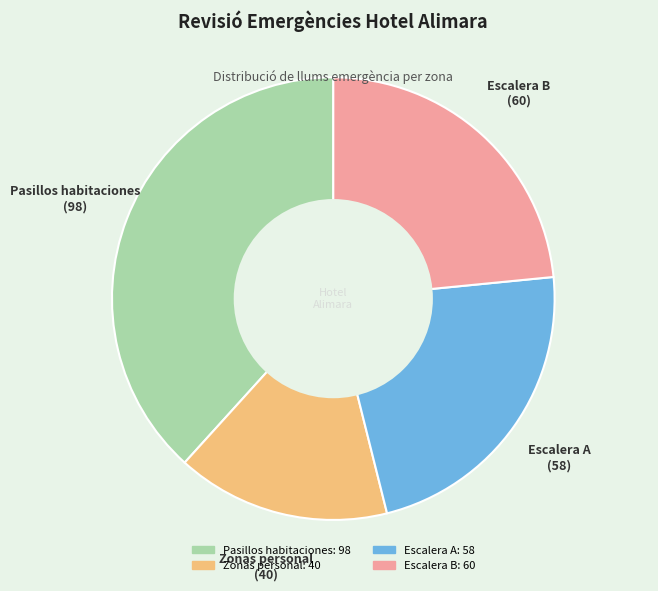

How many segments does this pie chart have?

4